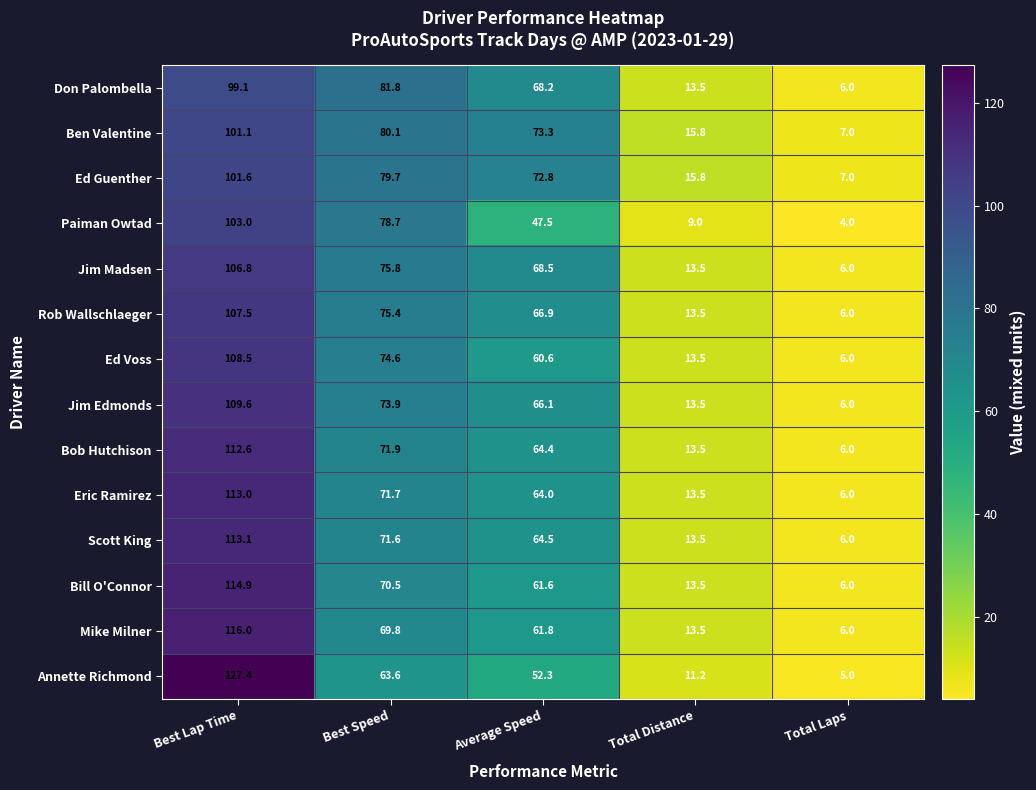

What is the average value of the Bill O'Connor series?

53.3